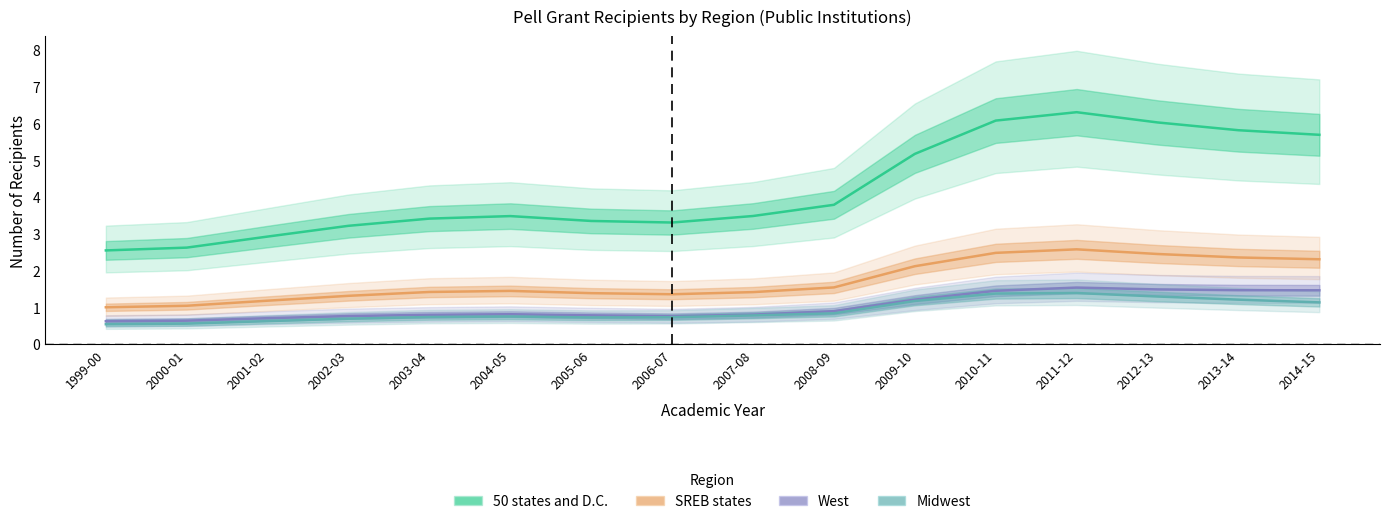

What is the label of the 2nd point from the right?

2013-14